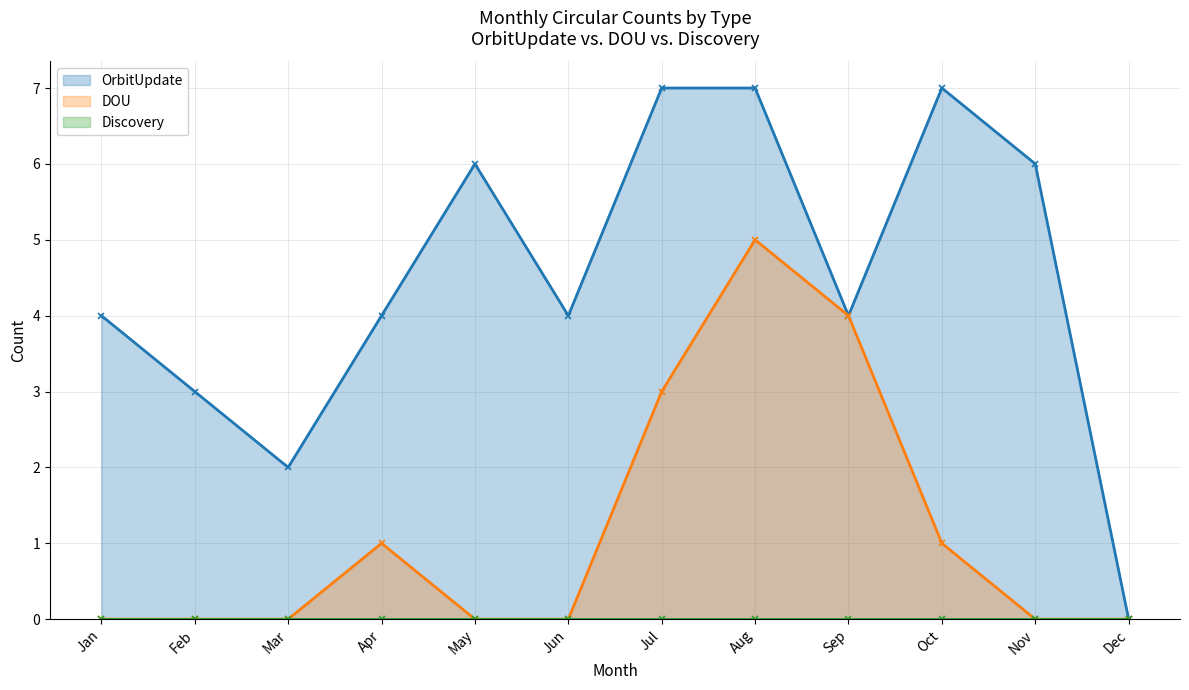

What value does the DOU series have at Aug?

5